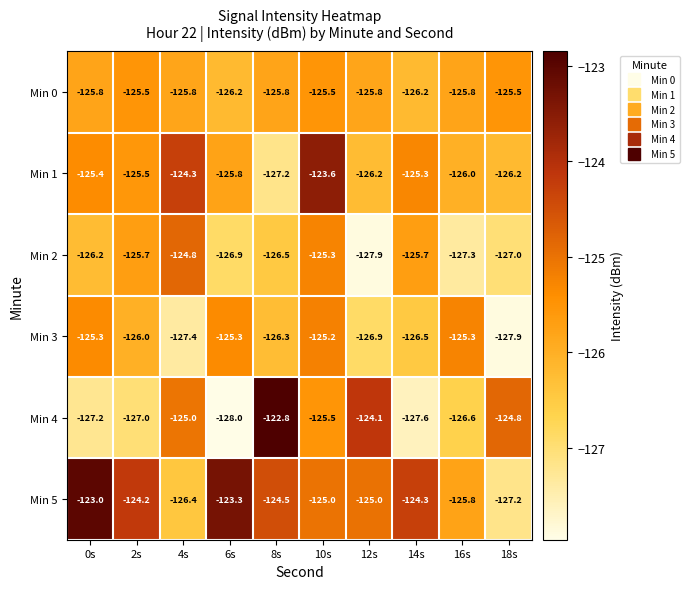

The value of Min 3 at 6s is -125.3. True or false?

True